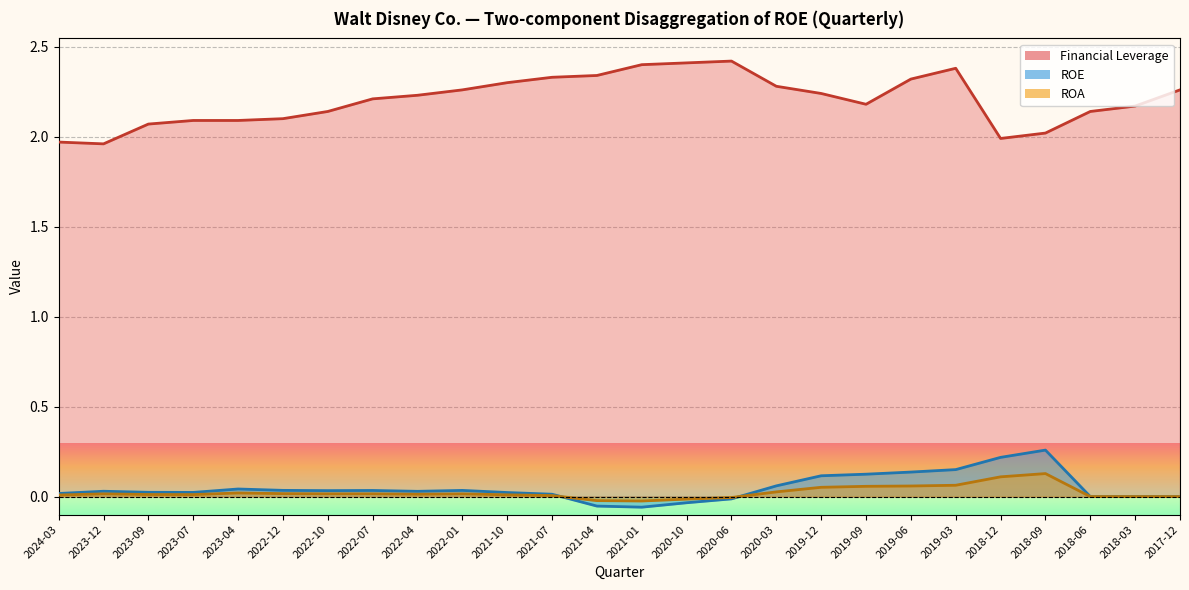

What is the difference between the highest and lowest values at 2023-12?

1.9